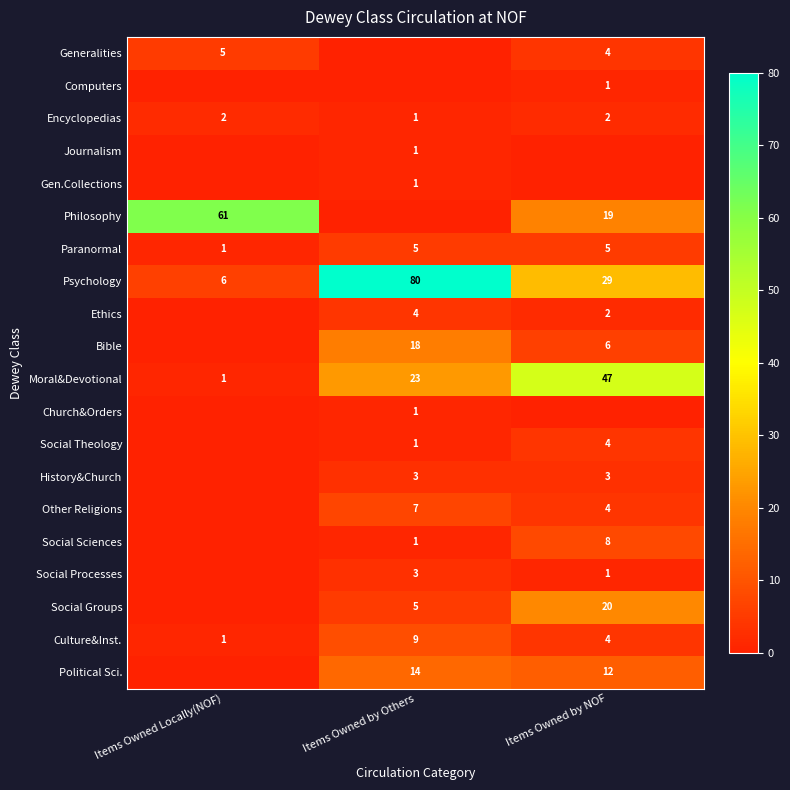

Where is Paranormal nearest to the value 3?

Items Owned Locally(NOF)